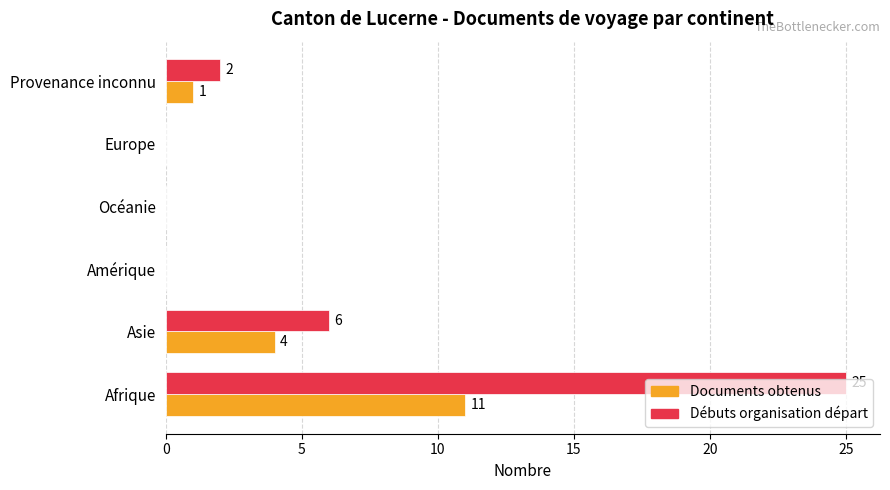

At which label is Documents obtenus closest to 5?

Asie